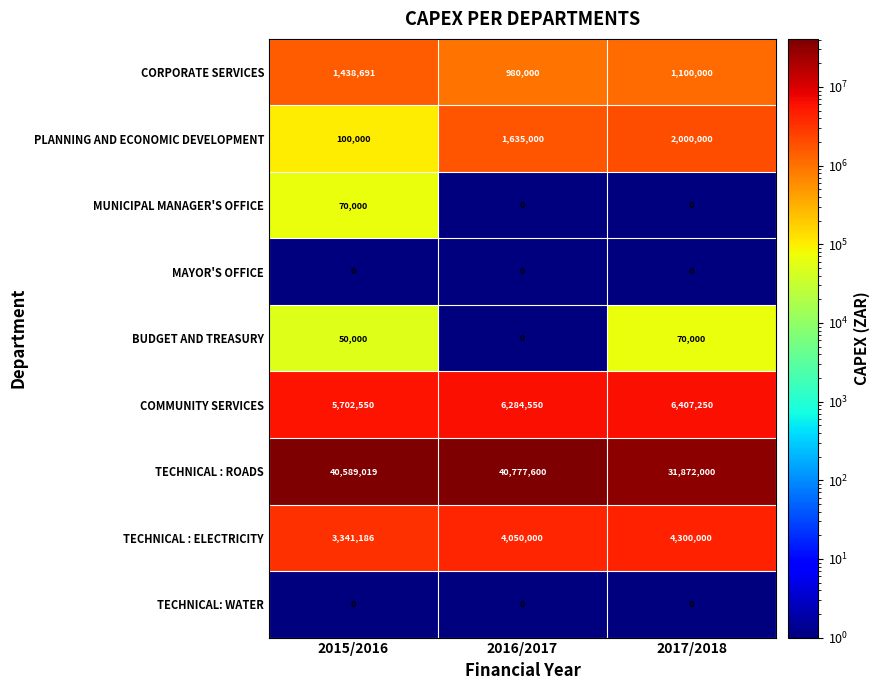

Count the number of categories in the chart.

3